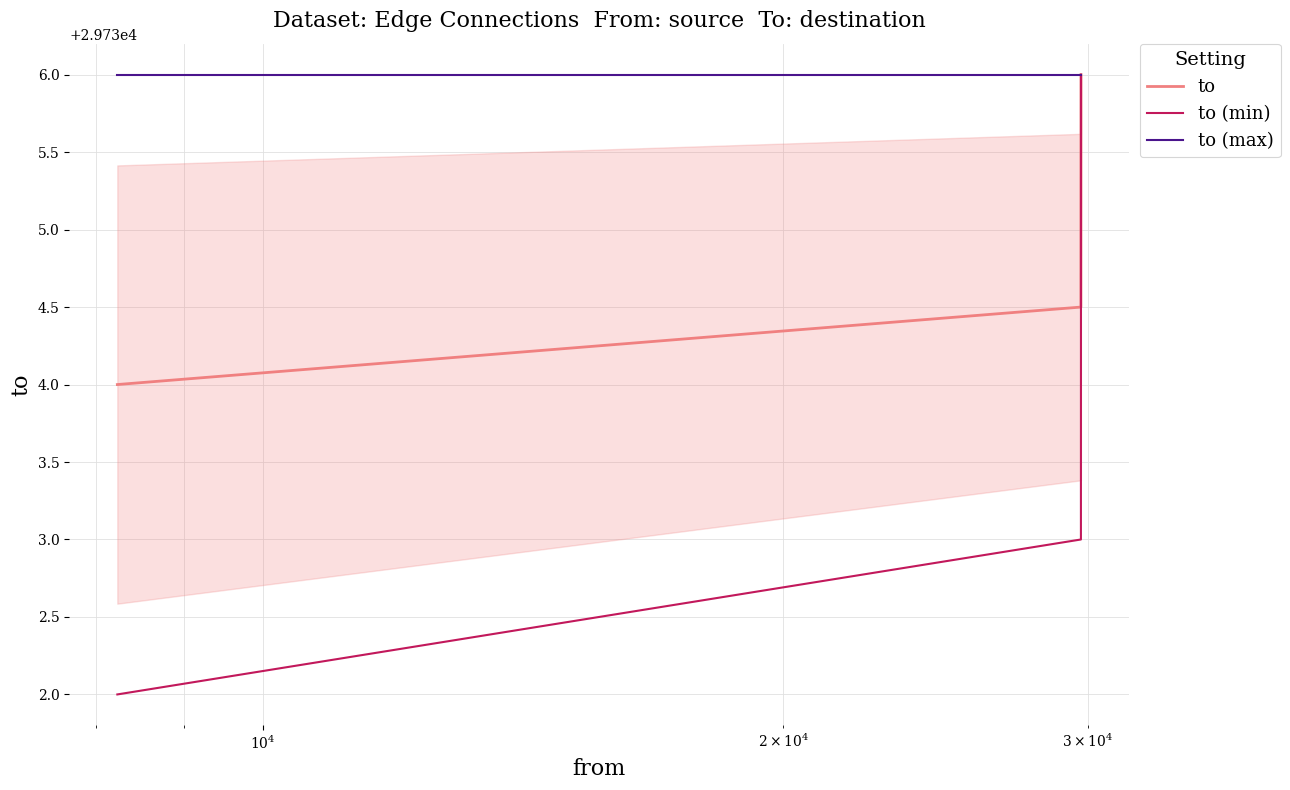

At how many categories does at least one series exceed 29735?

5